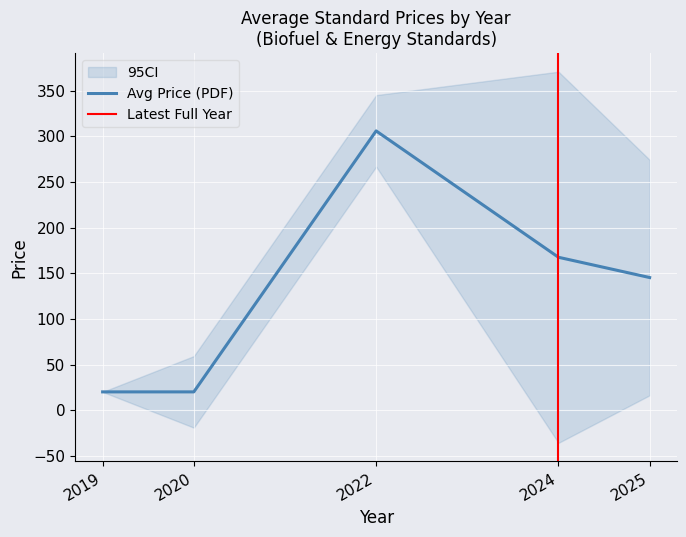

True or false: Avg Price (PDF) has a value of 20.0 at 2020.

True